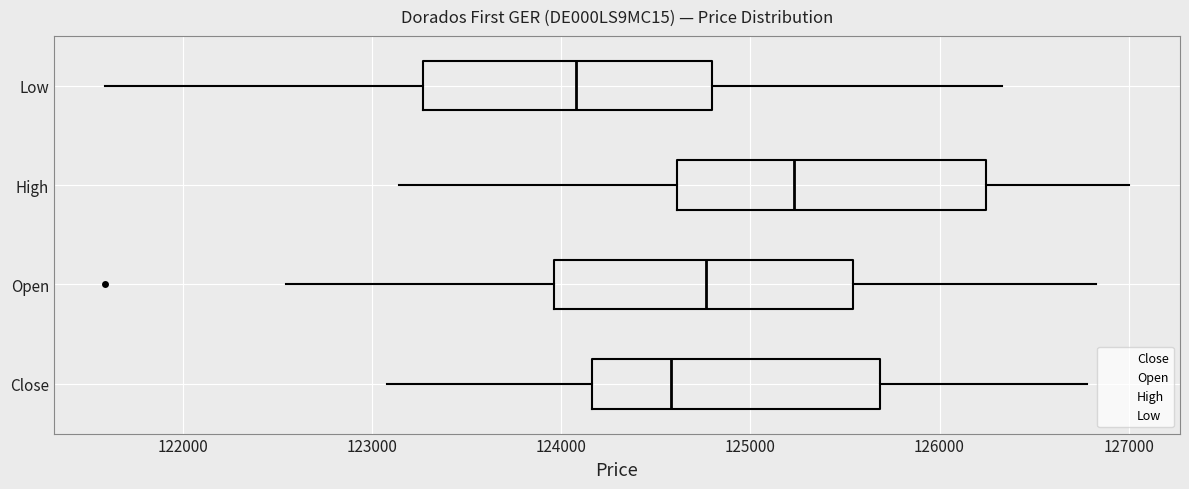

Which box's median line is the furthest to the left?

Low